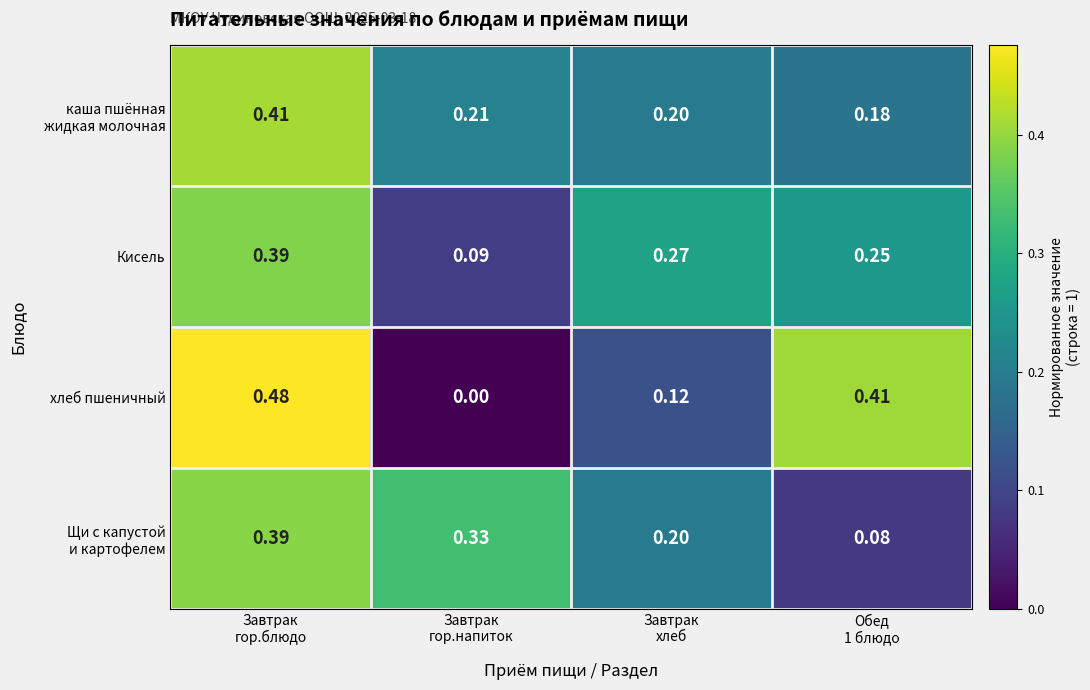

Which series has the widest spread of values?

хлеб пшеничный